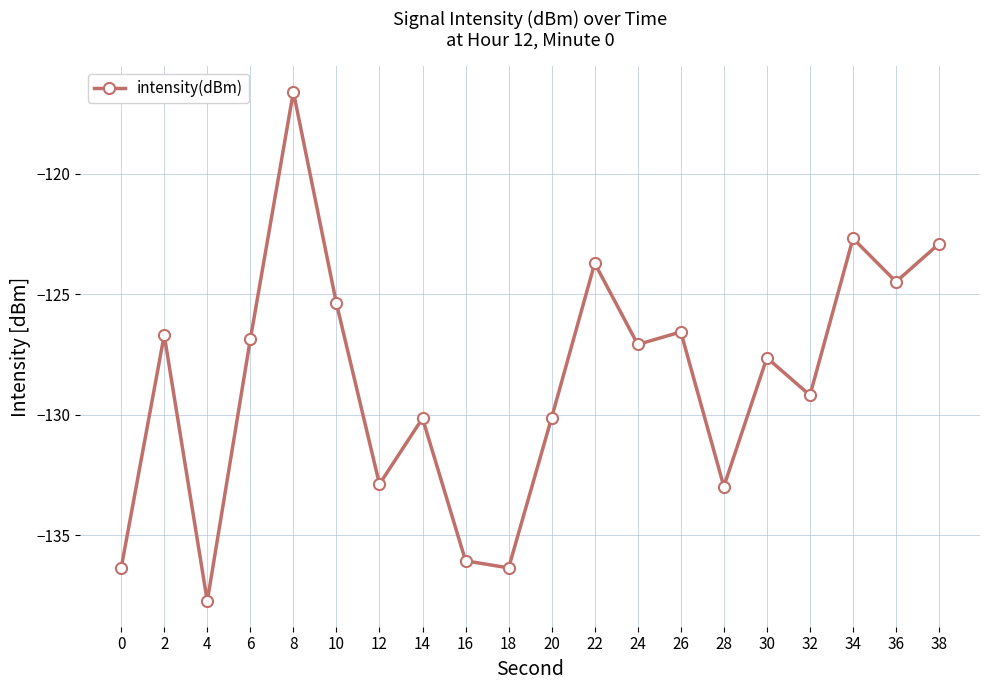

Reading left to right, transcribe all the data shown in this chart.

0=-136.4	2=-126.7	4=-137.7	6=-126.9	8=-116.6	10=-125.4	12=-132.9	14=-130.1	16=-136.1	18=-136.4	20=-130.1	22=-123.7	24=-127.1	26=-126.6	28=-133.0	30=-127.6	32=-129.2	34=-122.7	36=-124.5	38=-122.9